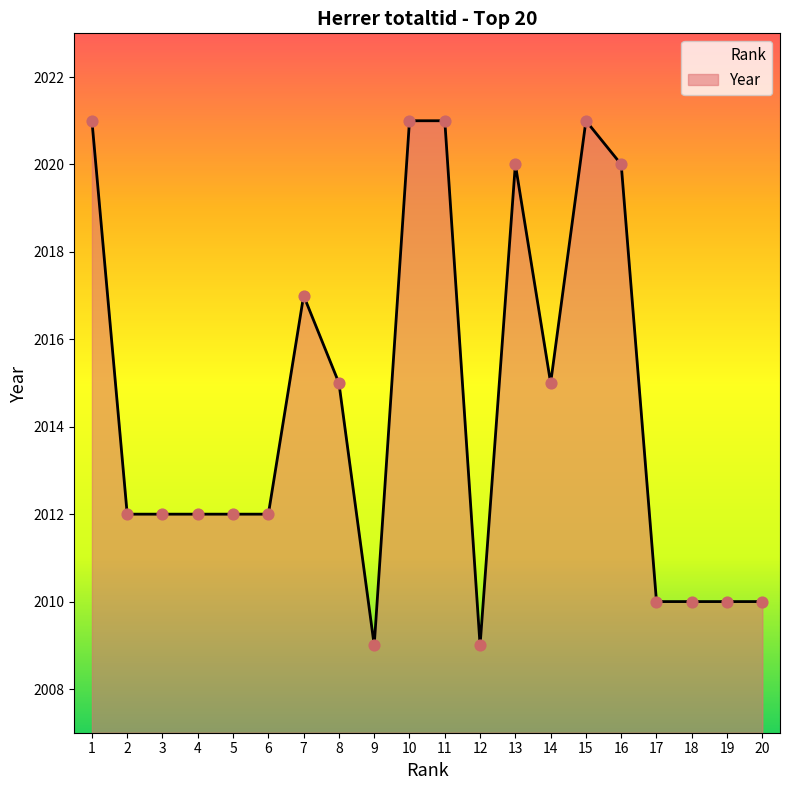

What is the change in value from 3 to 12?

-3